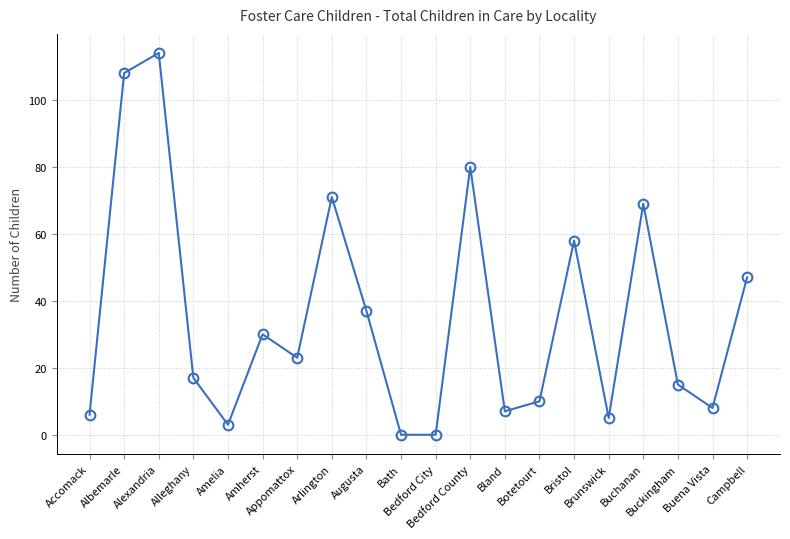

What is the label of the 12th point from the left?

Bedford County